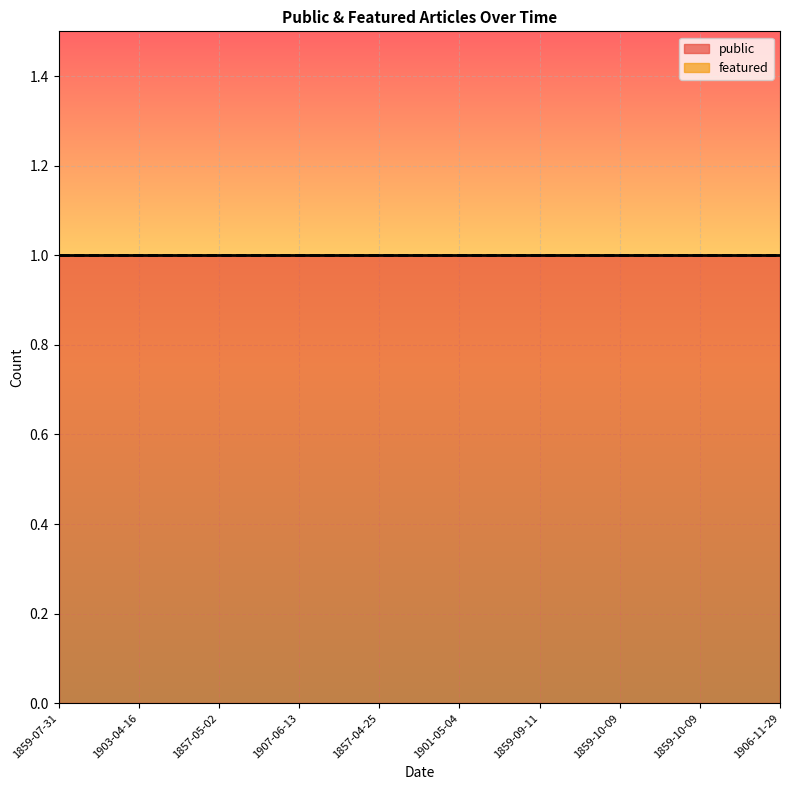

Which has a higher value, 1857-05-02 or 1907-06-13?

1857-05-02